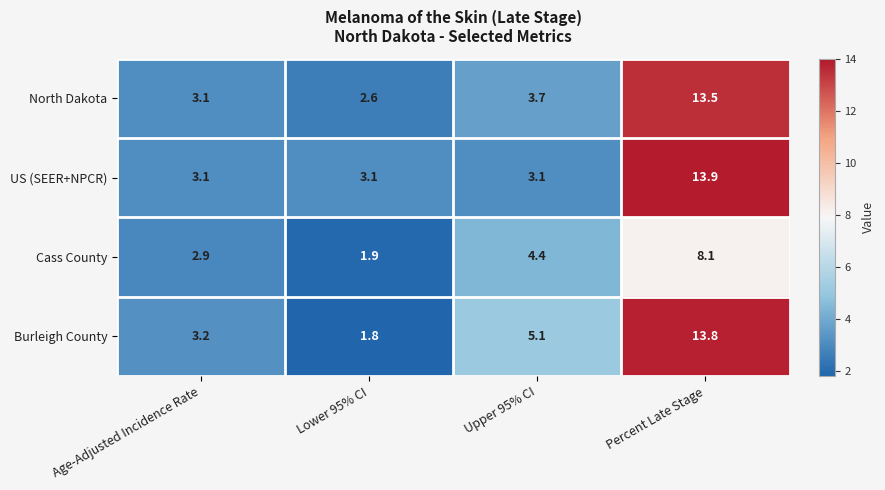

Count the number of data series in this chart.

4